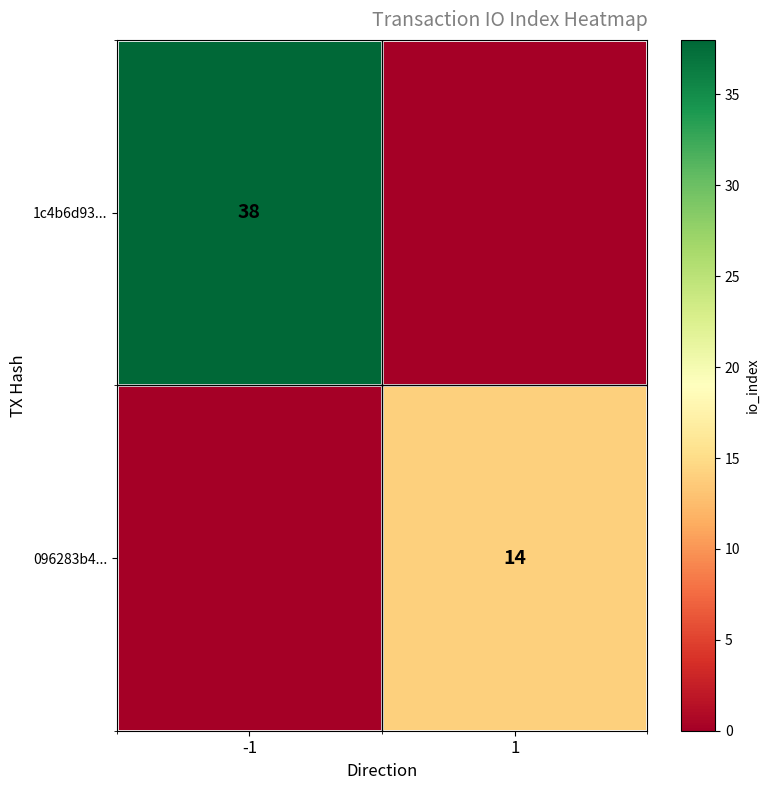

What is the total value across all series at 1?

14